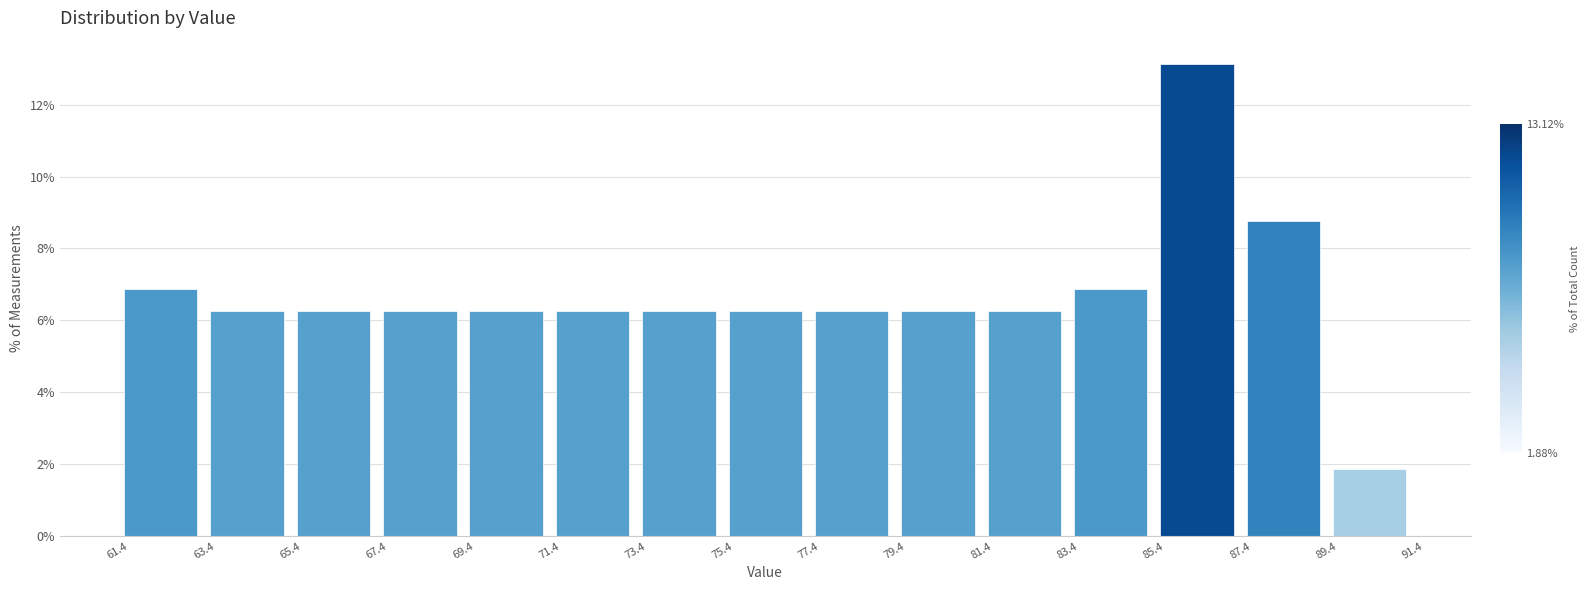

Reading left to right, list every bar in this chart as the range it spans on the x-axis followed by its height. The values are not printed on the chart, so give them approximately, as read against the axis.

61.4 to 63.4: 6.8
63.4 to 65.4: 6.2
65.4 to 67.4: 6.2
67.4 to 69.4: 6.2
69.4 to 71.4: 6.2
71.4 to 73.4: 6.2
73.4 to 75.4: 6.2
75.4 to 77.4: 6.2
77.4 to 79.4: 6.2
79.4 to 81.4: 6.2
81.4 to 83.4: 6.2
83.4 to 85.4: 6.8
85.4 to 87.4: 13.2
87.4 to 89.4: 8.8
89.4 to 91.4: 1.8